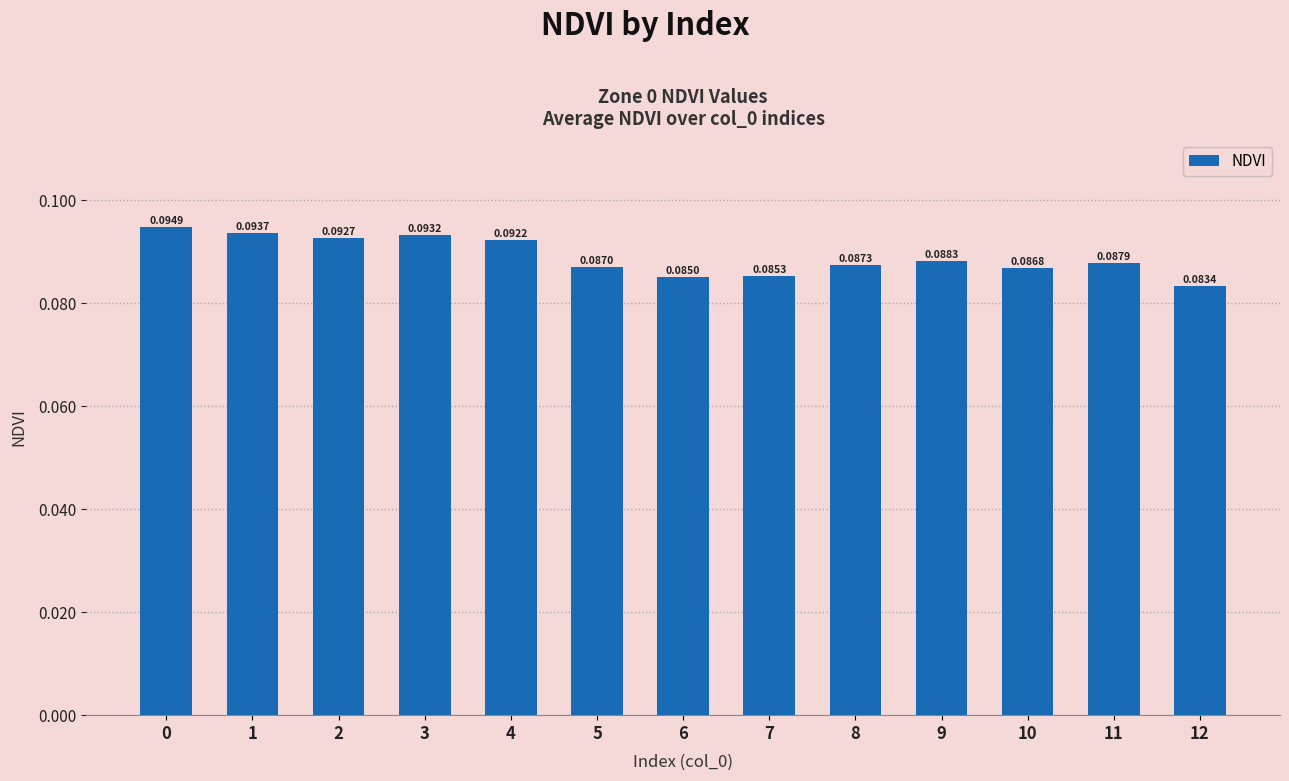

Where is the data nearest to the value 0?

12